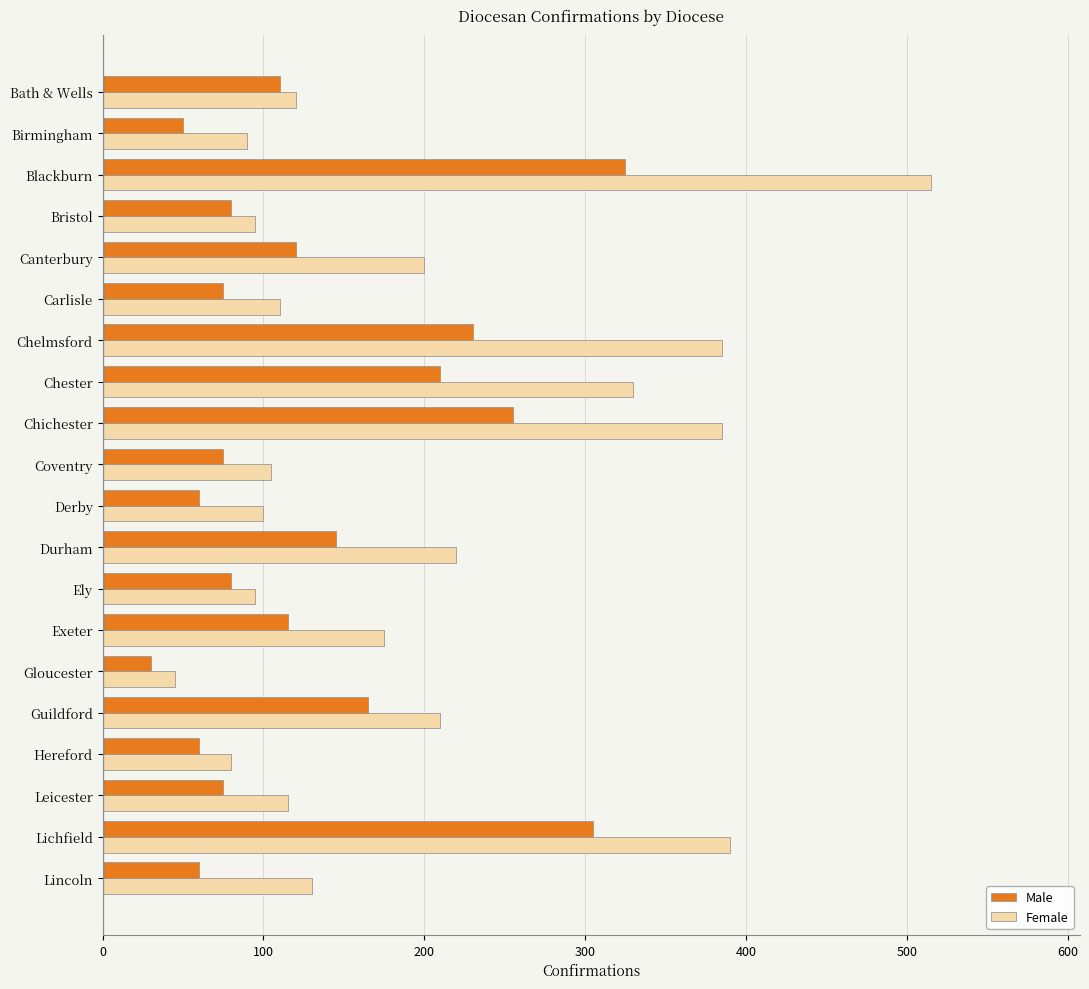

What is the spread (max minus min) of values at Leicester?

40